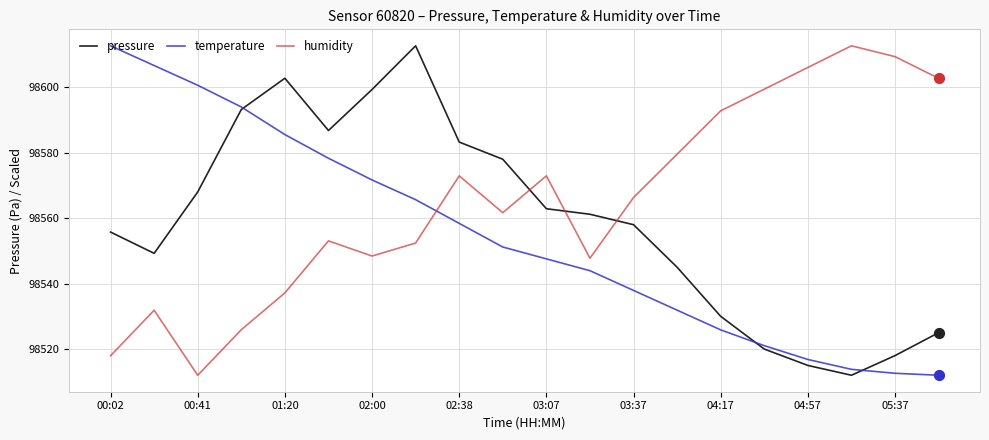

At how many categories does at least one series exceed 98564?

19